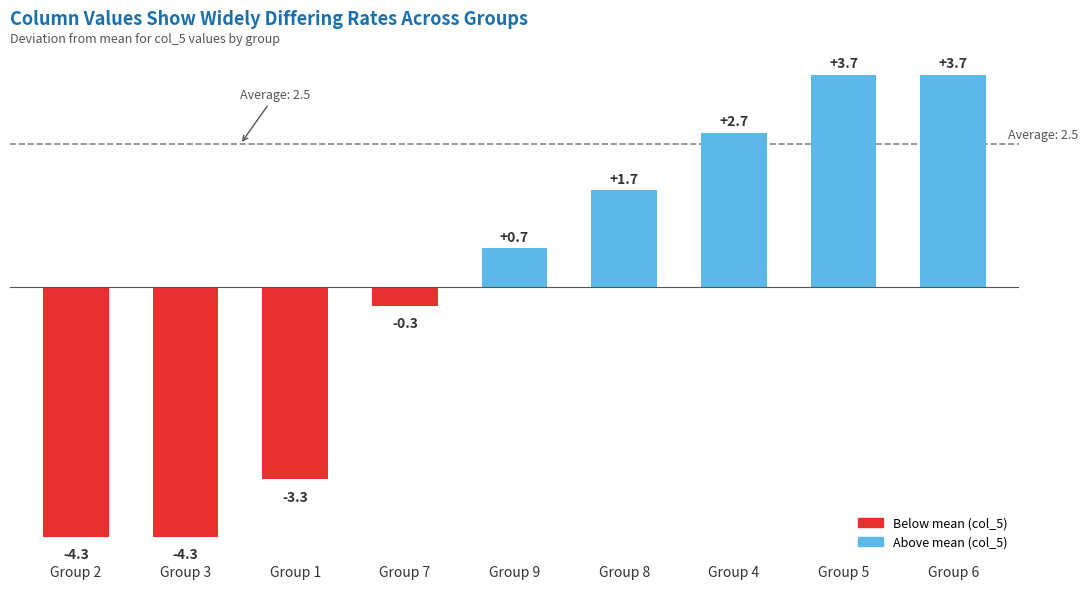

What is the difference between the values at Group 8 and Group 1?

5.0